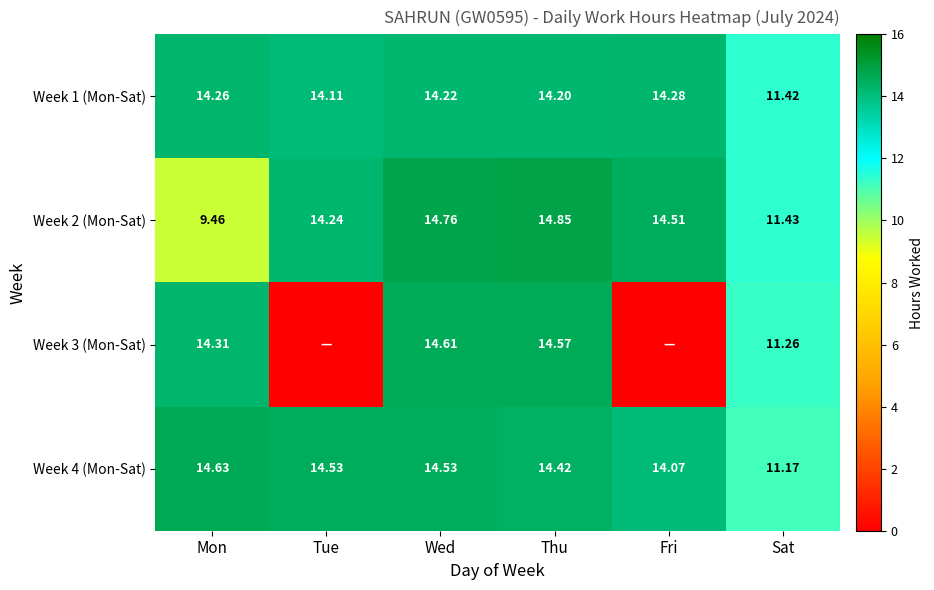

At which label does Week 4 (Mon-Sat) first exceed 14?

Mon